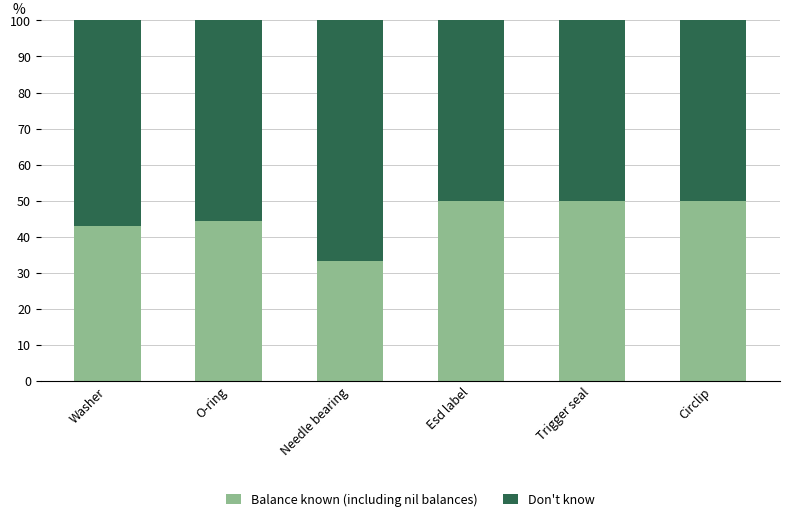

What is the value of the Balance known (including nil balances) bar at the 6th from the left?

50.0